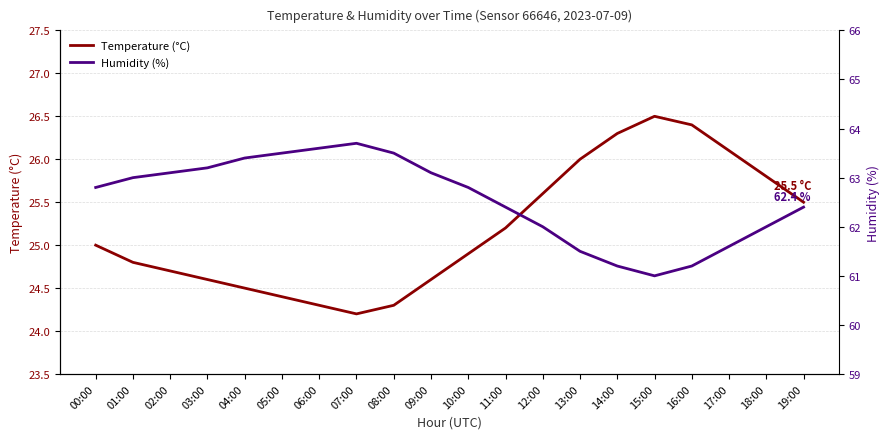

Reading left to right, what are all the values shown in this chart?

Temperature (°C): 00:00=25.0	01:00=24.8	02:00=24.7	03:00=24.6	04:00=24.5	05:00=24.4	06:00=24.3	07:00=24.2	08:00=24.3	09:00=24.6	10:00=24.9	11:00=25.2	12:00=25.6	13:00=26.0	14:00=26.3	15:00=26.5	16:00=26.4	17:00=26.1	18:00=25.8	19:00=25.5
Humidity (%): 00:00=62.8	01:00=63.0	02:00=63.1	03:00=63.2	04:00=63.4	05:00=63.5	06:00=63.6	07:00=63.7	08:00=63.5	09:00=63.1	10:00=62.8	11:00=62.4	12:00=62.0	13:00=61.5	14:00=61.2	15:00=61.0	16:00=61.2	17:00=61.6	18:00=62.0	19:00=62.4